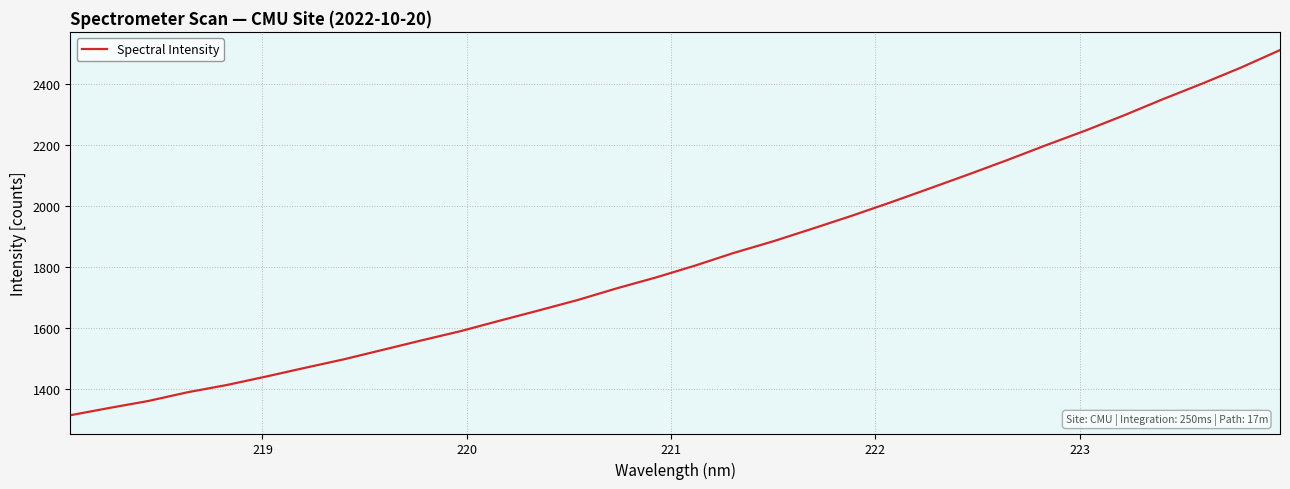

What is the smallest value displayed?

1313.9